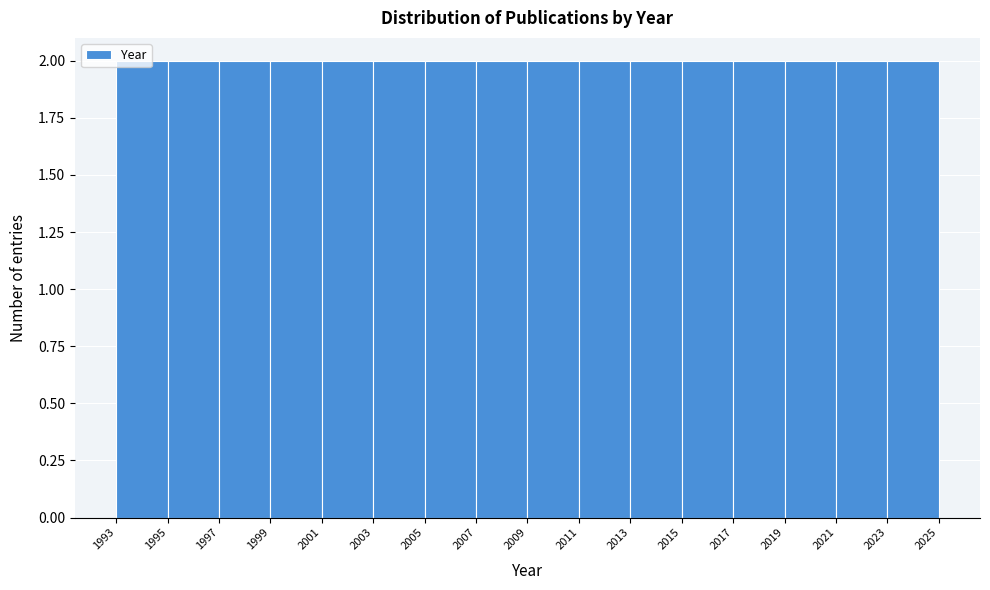

Reading left to right, list every bar in this chart as the range it spans on the x-axis followed by its height. The values are not printed on the chart, so give them approximately, as read against the axis.

1993 to 1995: 2
1995 to 1997: 2
1997 to 1999: 2
1999 to 2001: 2
2001 to 2003: 2
2003 to 2005: 2
2005 to 2007: 2
2007 to 2009: 2
2009 to 2011: 2
2011 to 2013: 2
2013 to 2015: 2
2015 to 2017: 2
2017 to 2019: 2
2019 to 2021: 2
2021 to 2023: 2
2023 to 2025: 2